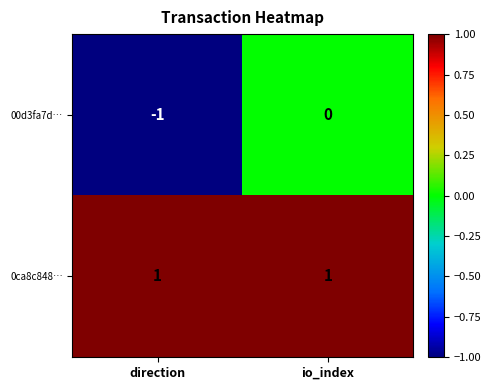

Is it true that 00d3fa7d… equals -1 at direction?

True